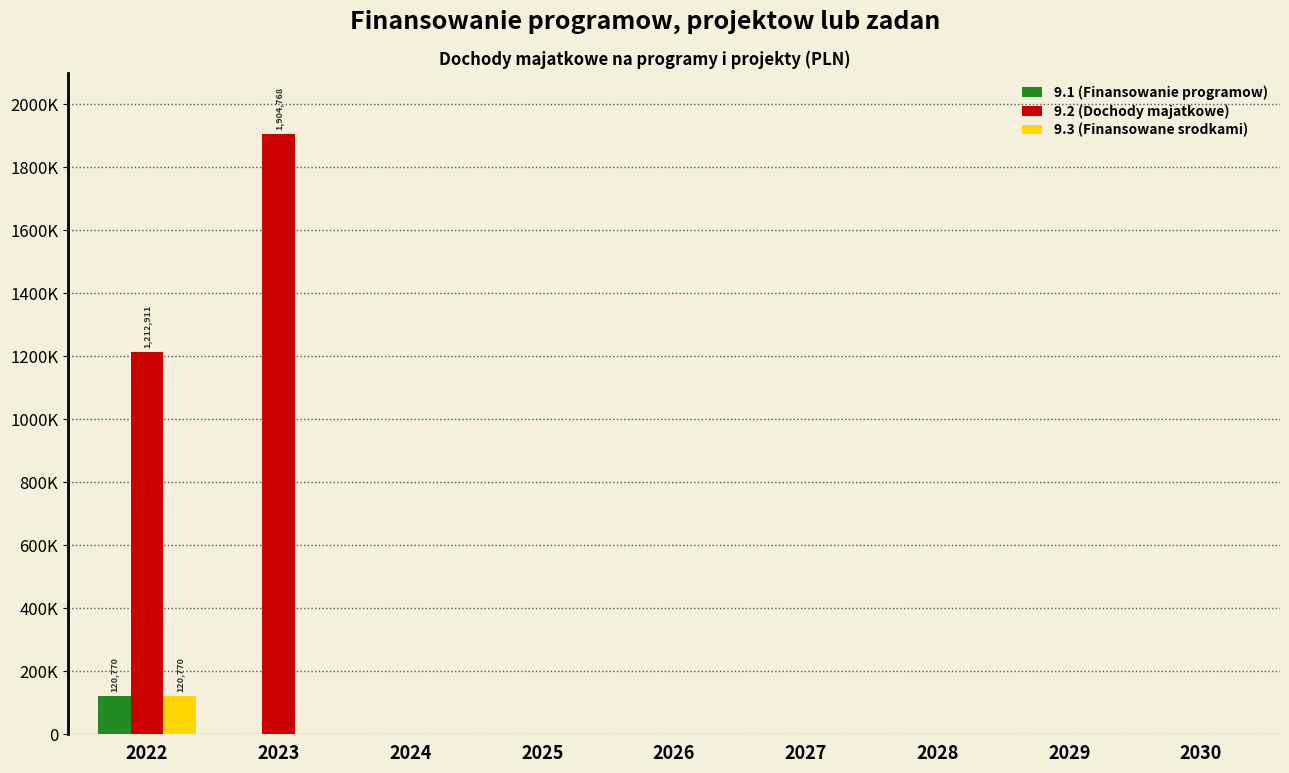

Between 2027 and 2028, which series saw the biggest shift?

9.1 (Finansowanie programow)